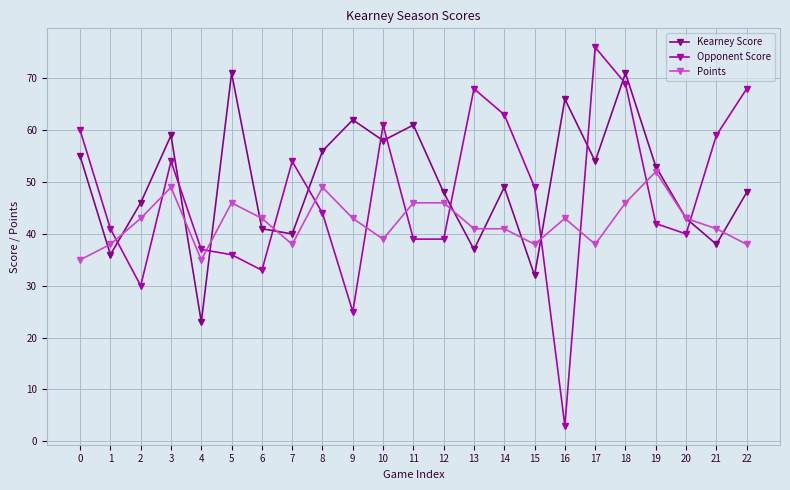

Rank the series by their average value, from lowest to highest.

Points, Opponent Score, Kearney Score